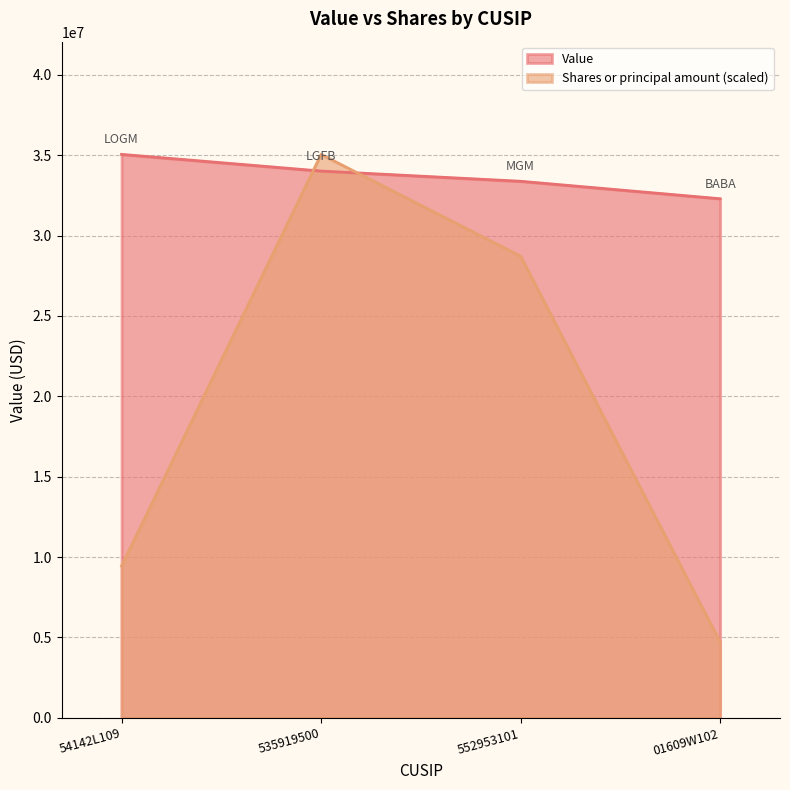

Which series ends up on top after the final intersection of Shares or principal amount and Value?

Value